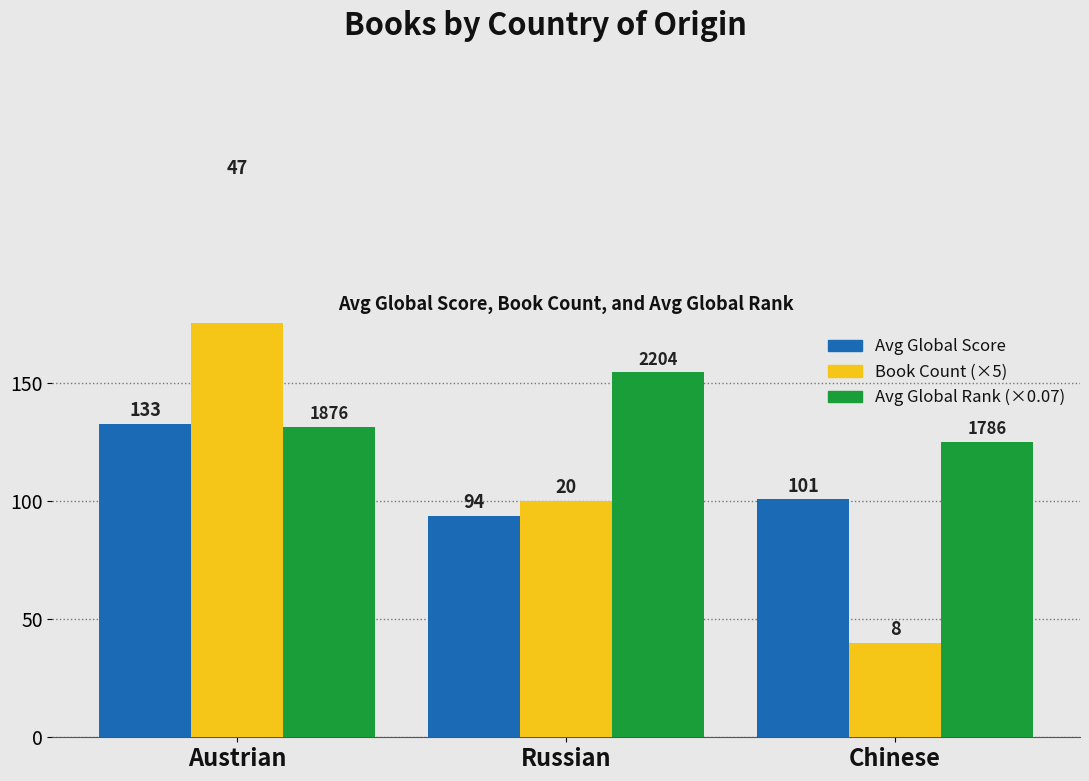

What is the maximum value shown in the chart?

235.0